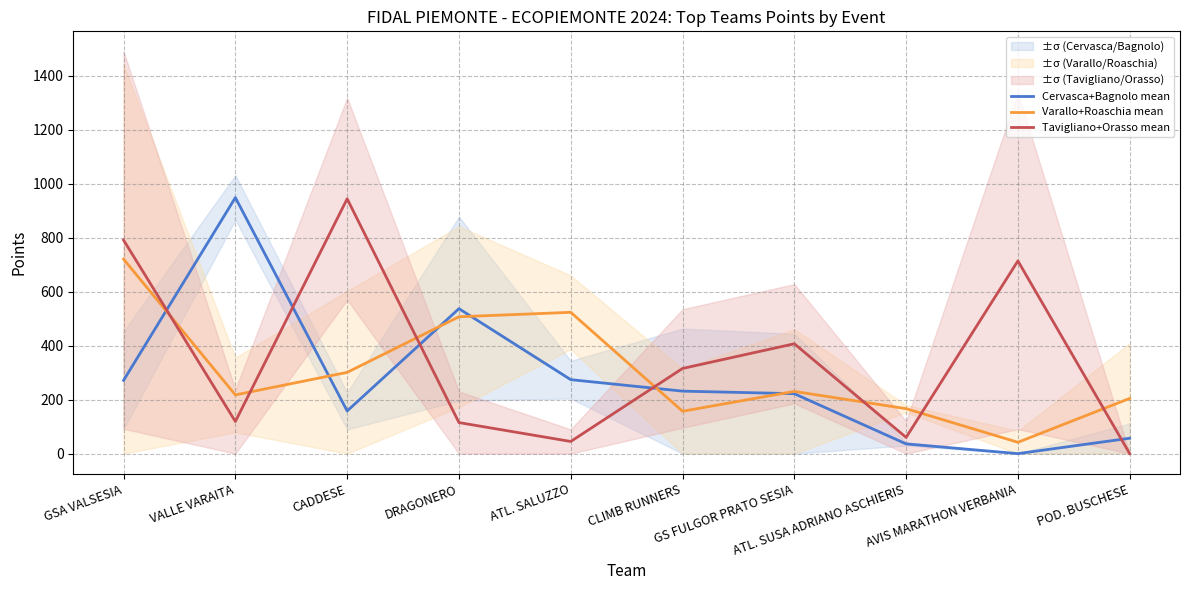

Rank the series at ATL. SUSA ADRIANO ASCHIERIS from lowest to highest value.

Cervasca+Bagnolo mean, Tavigliano+Orasso mean, Varallo+Roaschia mean